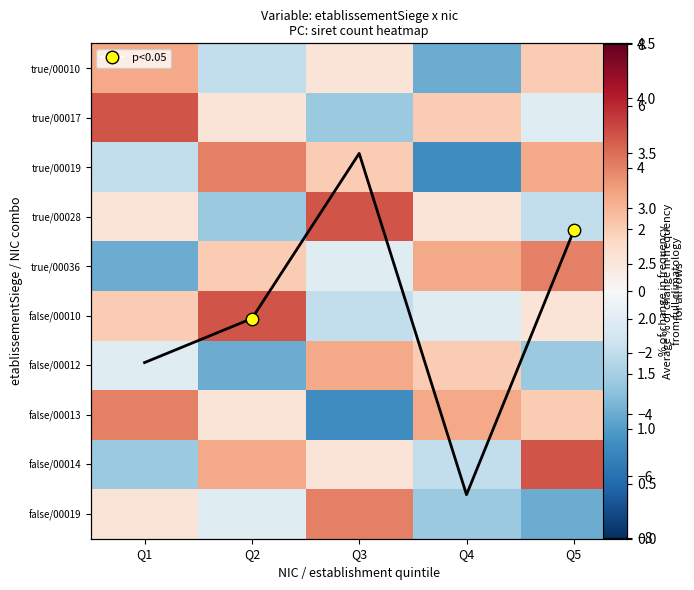

What is the total value across all series at Q1?

7.6